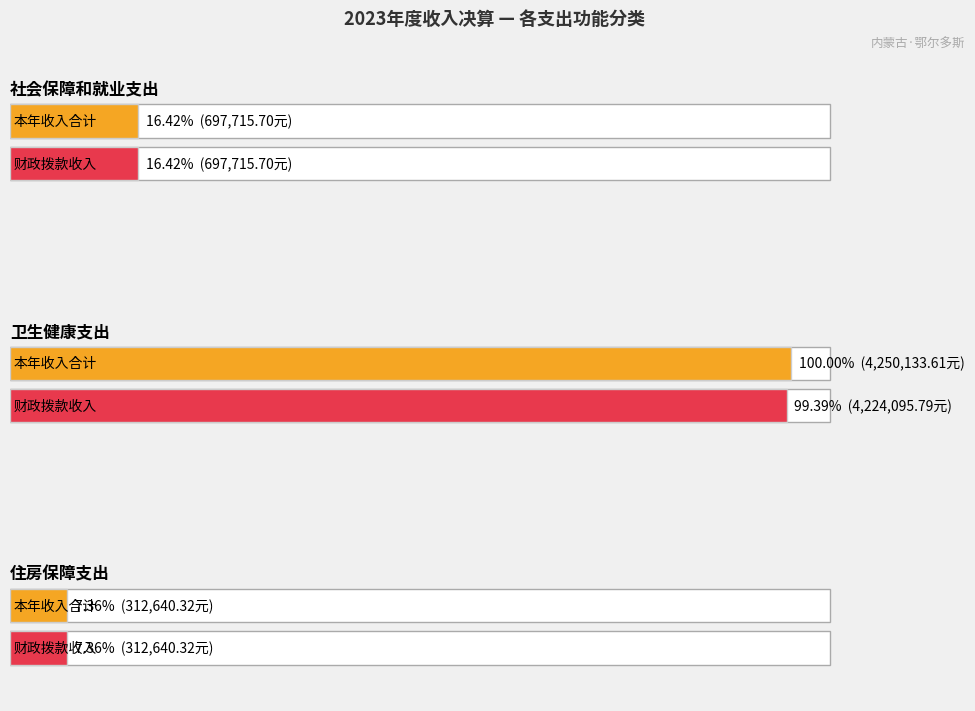

What is the average value of the 本年收入合计 series?

1753496.5